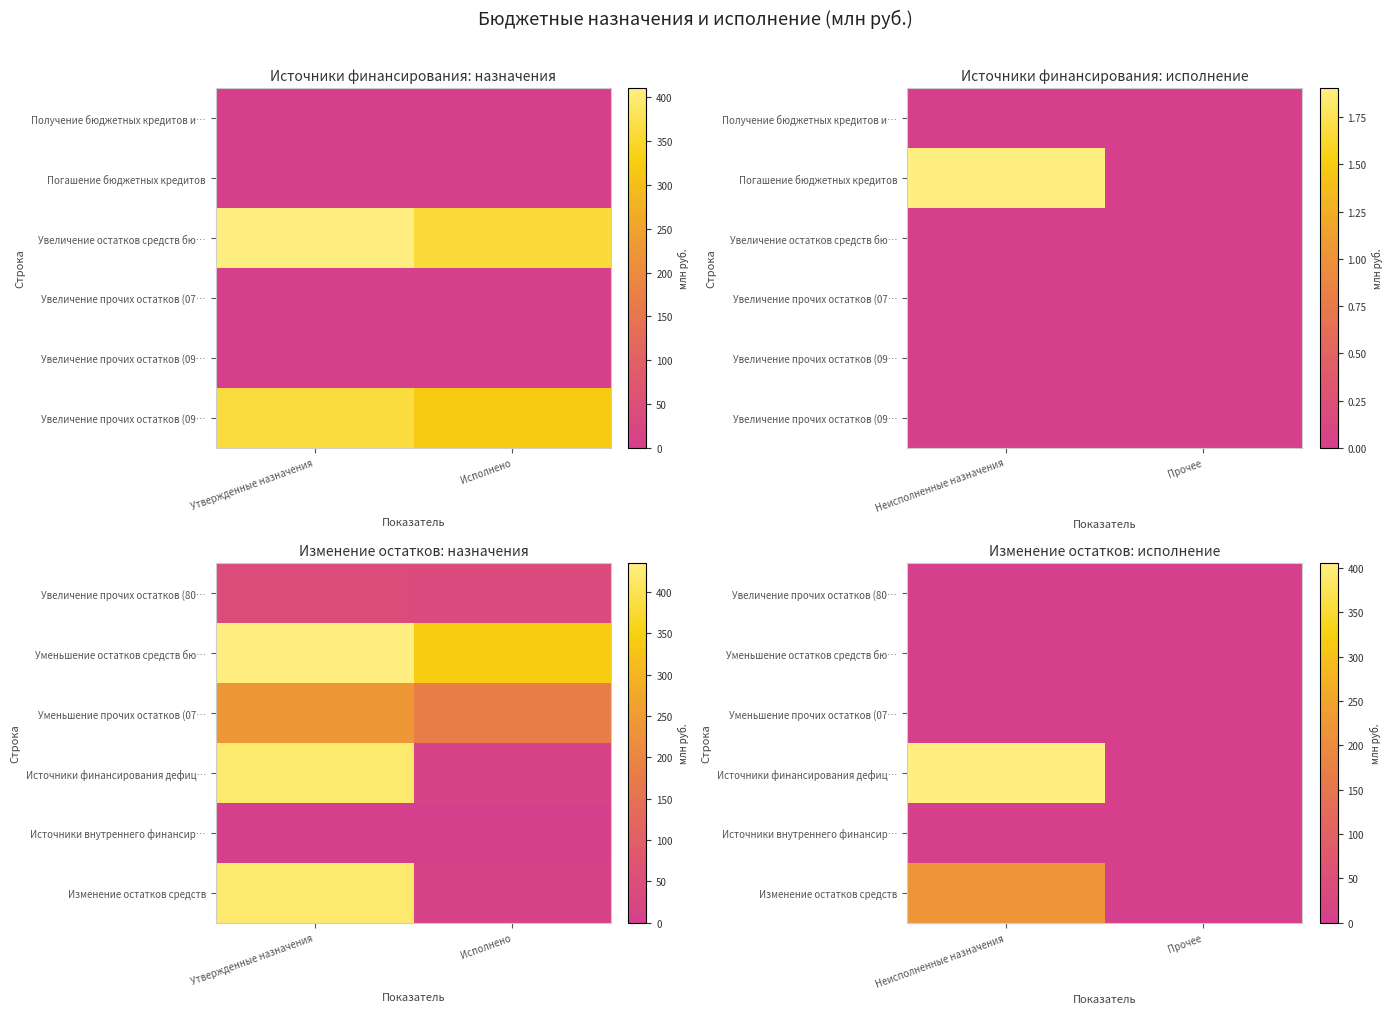

Which series changed the most between Неисполненные назначения and Прочее?

Источники финансирования дефиц…